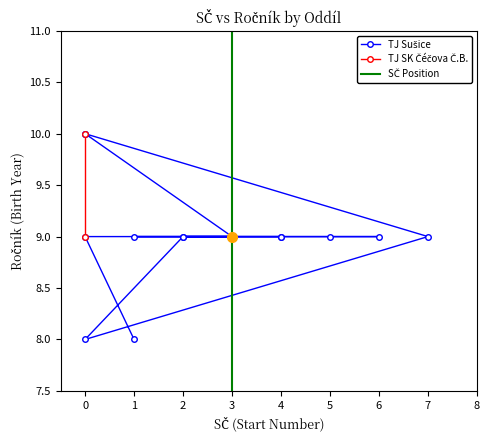

Reading left to right, list all the values displayed in this chart.

TJ Sušice: 1	0	3	0	0	7	0	2	5	6	4	1	3	2	4
TJ SK Čéčova Č.Budějovice: 0	0	0	0	0	0	0	0	0	0	0	0	0	0	0